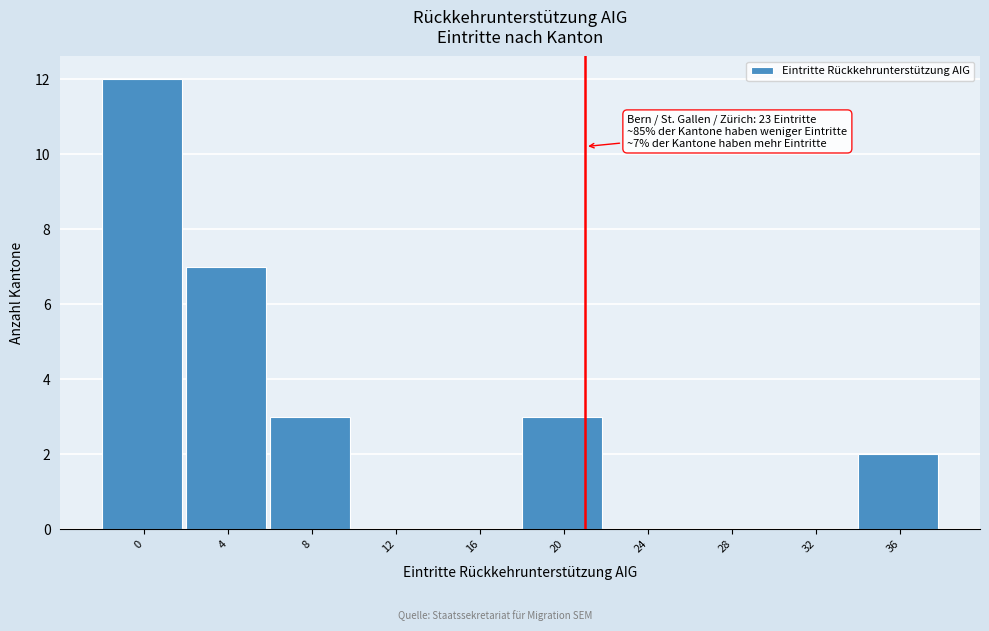

Reading left to right, list all the values displayed in this chart.

0=12	4=7	8=3	12=0	16=0	20=3	24=0	28=0	32=0	36=2